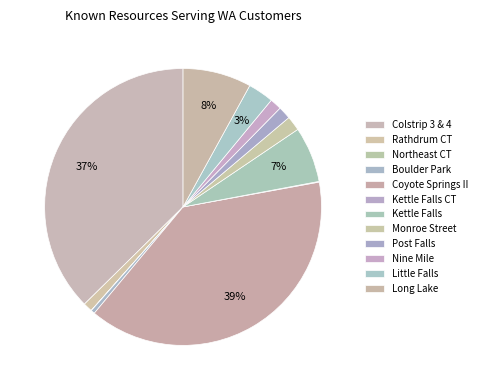

Does any single category account for the majority?

No